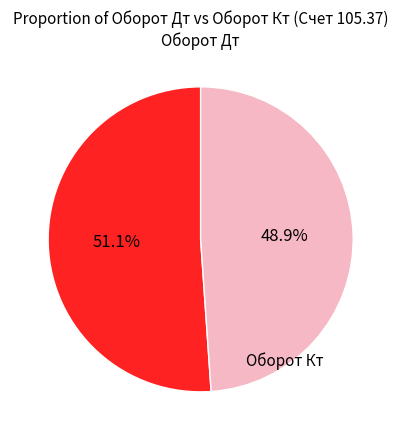

Which category accounts for the majority?

Оборот Дт